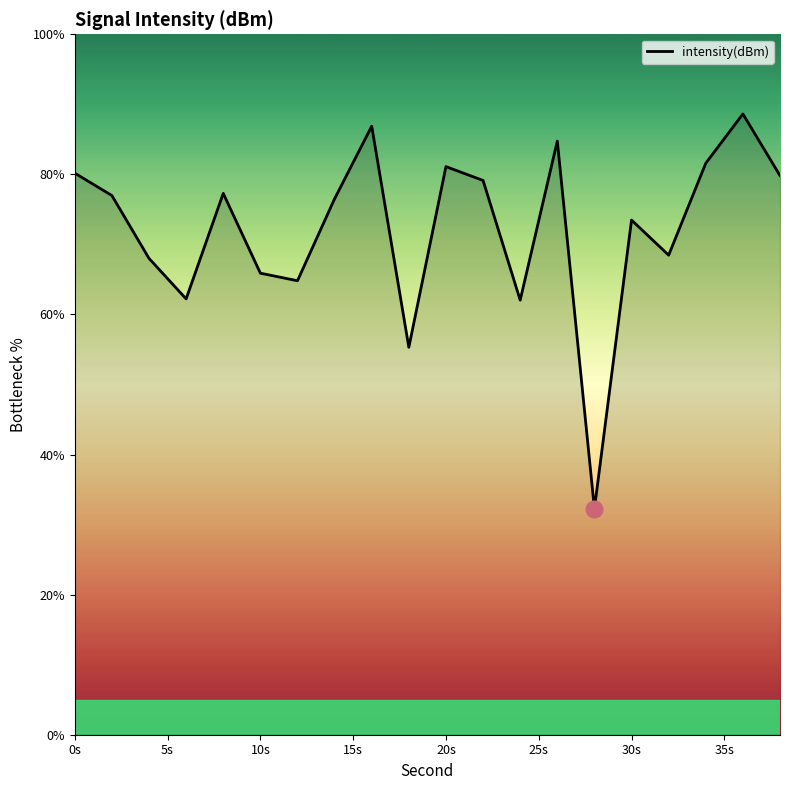

What is the greatest value displayed?

88.6